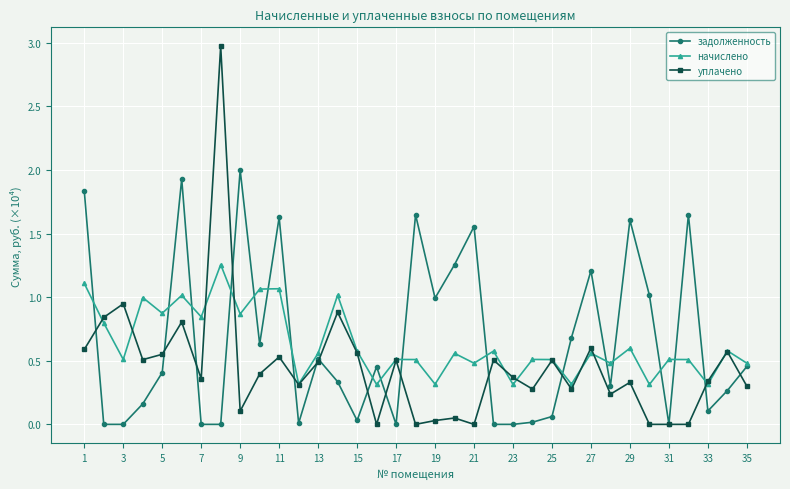

Does the chart display data point markers on the line(s)?

Yes